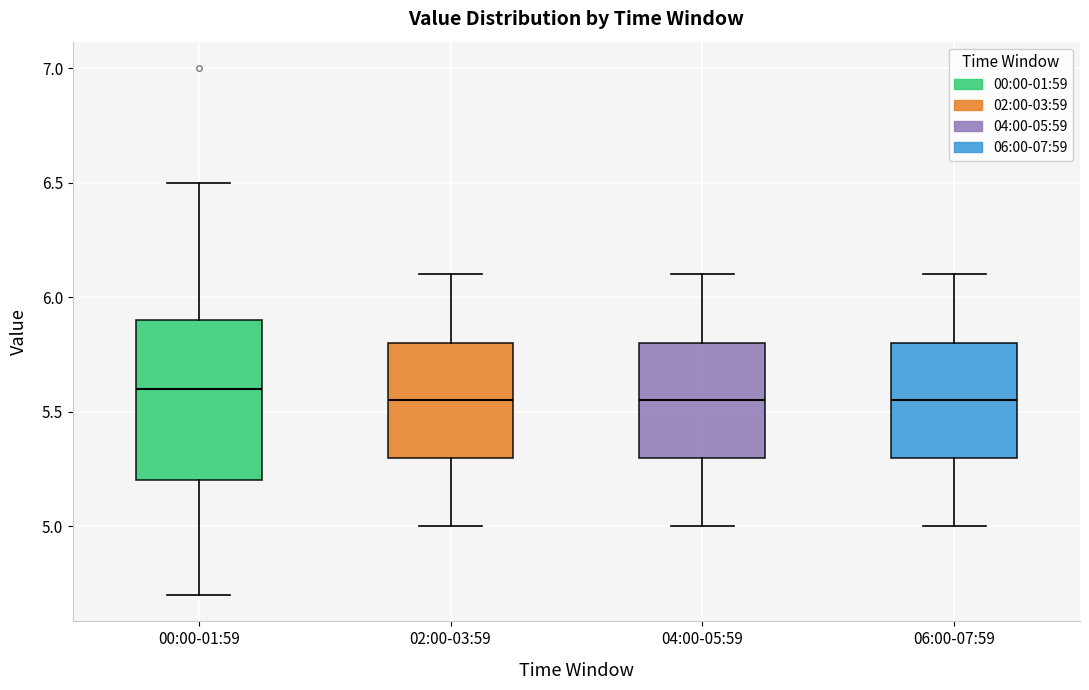

Reading left to right, read every box against the y-axis: the position of its median line, the range the box covers, and the ends of its whiskers. The values are not printed on the chart, so give them approximately, as read against the axis.

00:00-01:59: median 5.60, box 5.20 to 5.90, whiskers 4.70 to 6.50
02:00-03:59: median 5.55, box 5.30 to 5.80, whiskers 5.00 to 6.10
04:00-05:59: median 5.55, box 5.30 to 5.80, whiskers 5.00 to 6.10
06:00-07:59: median 5.55, box 5.30 to 5.80, whiskers 5.00 to 6.10